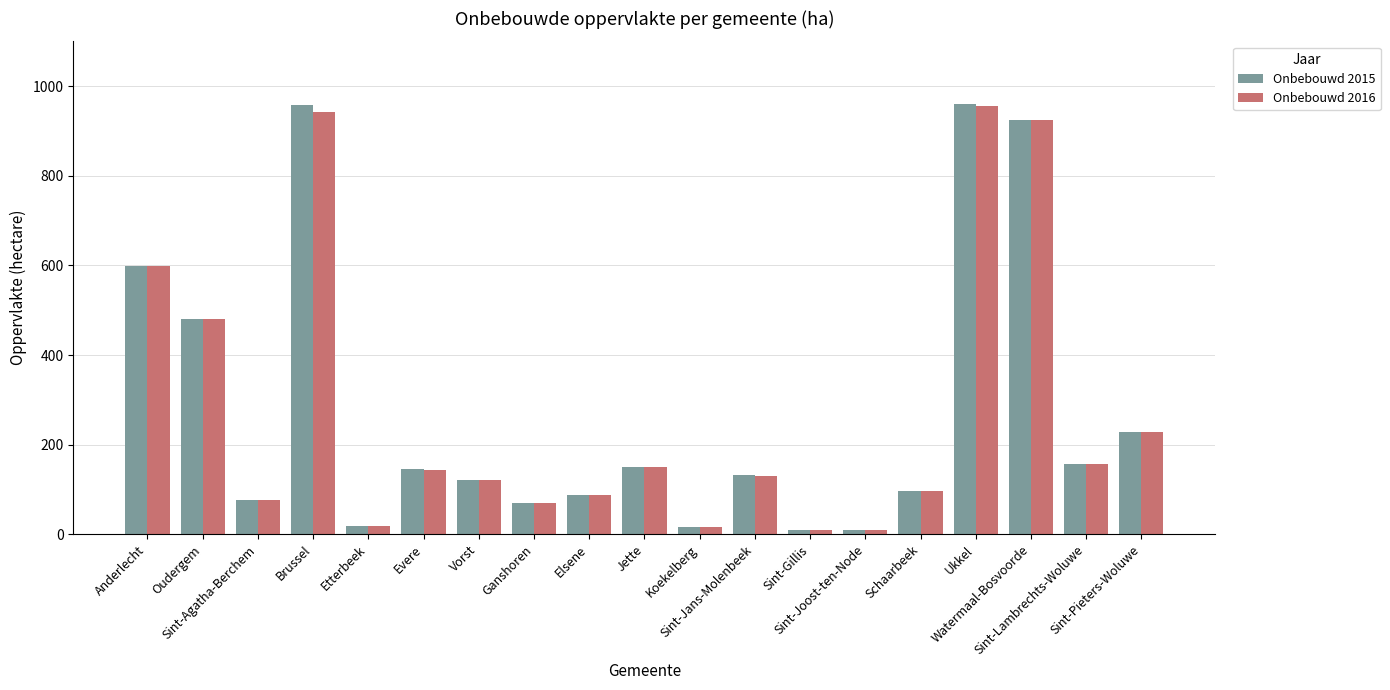

What is the difference between the second highest and second lowest values in the Onbebouwd 2015 series?

949.7